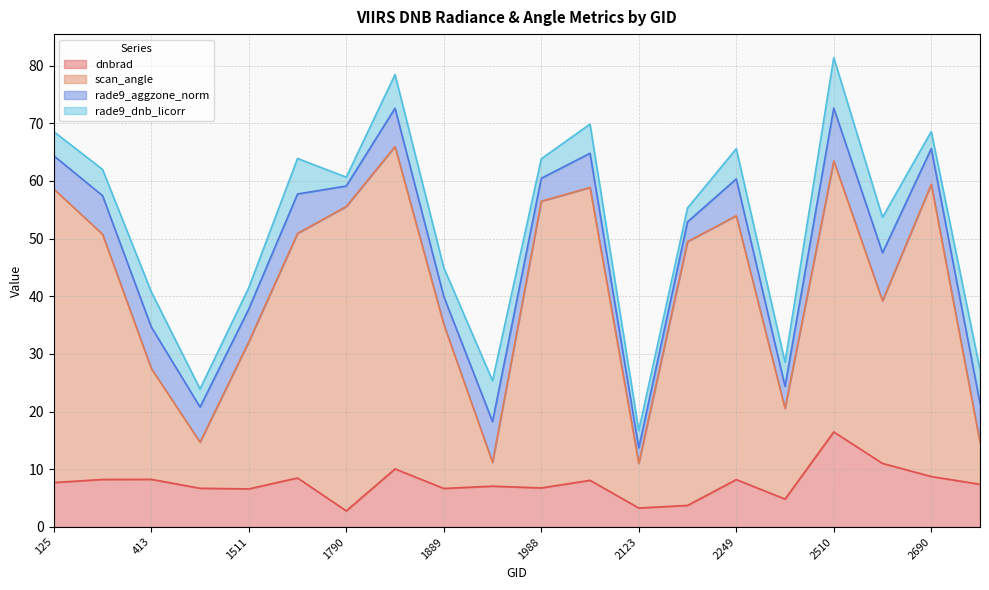

How many interior local valleys does the dnbrad series have?

6